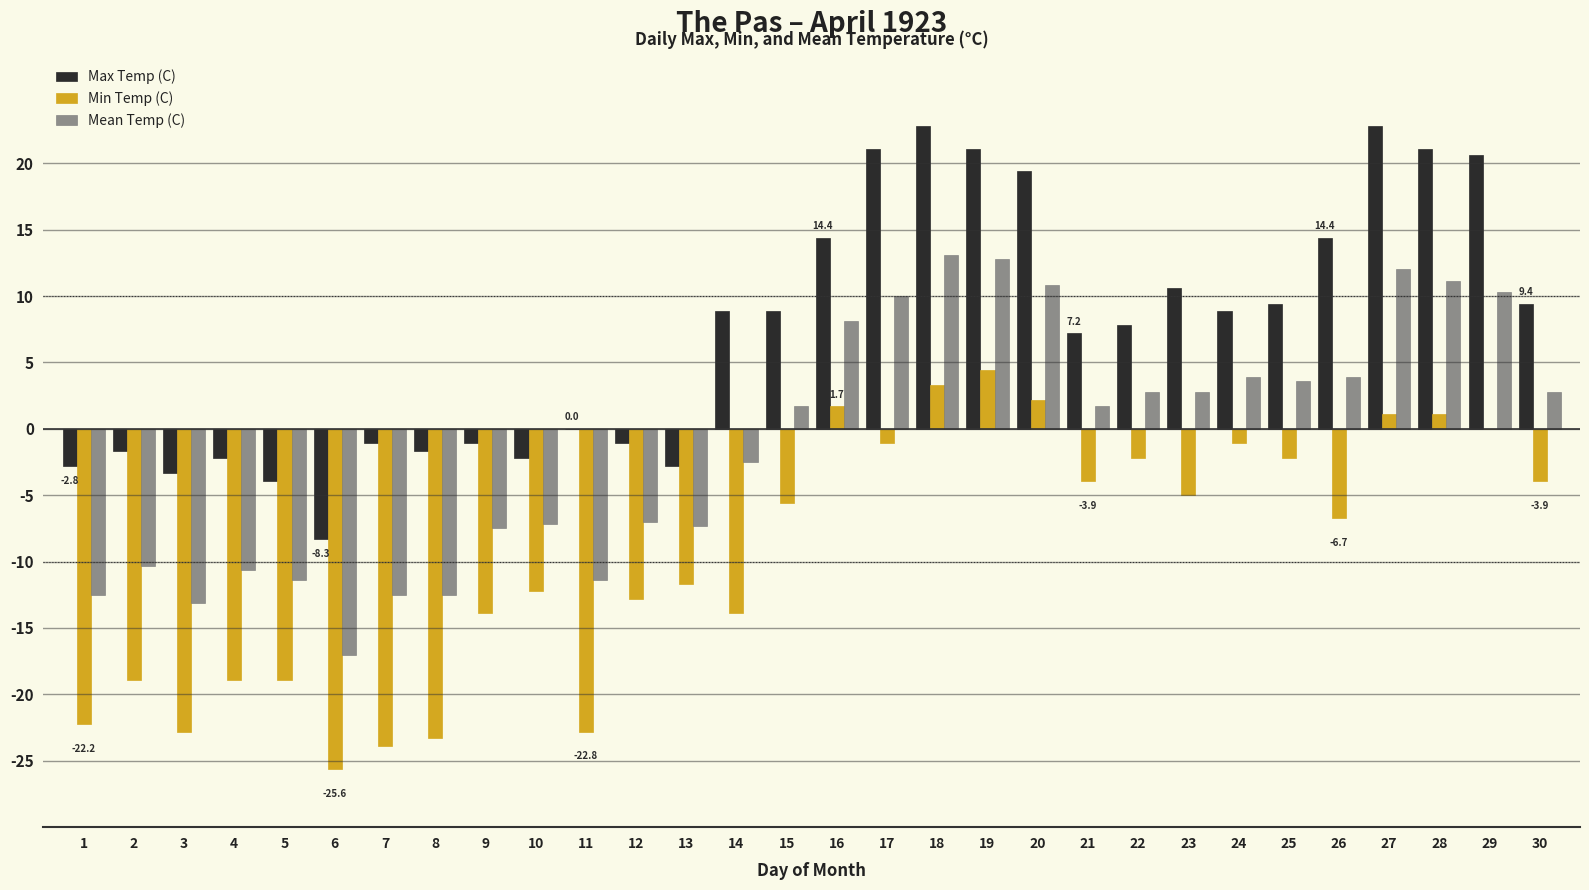

Which series changed the most between 4 and 20?

Max Temp (C)